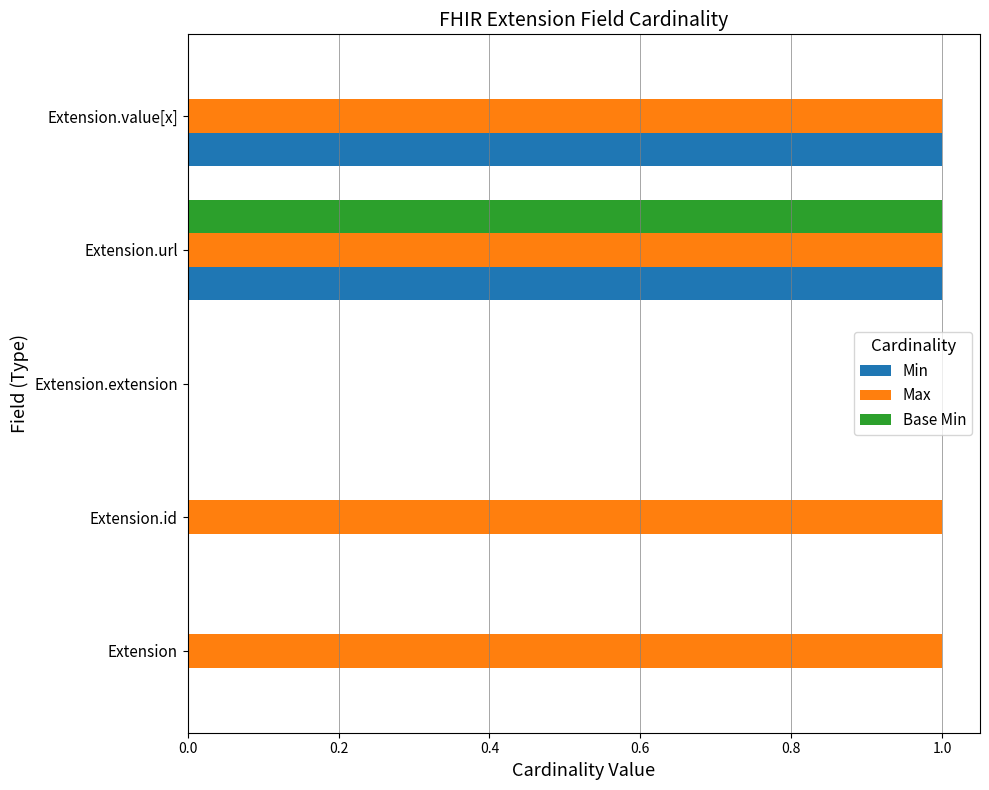

The Max series shows 0 at Extension.extension. True or false?

True